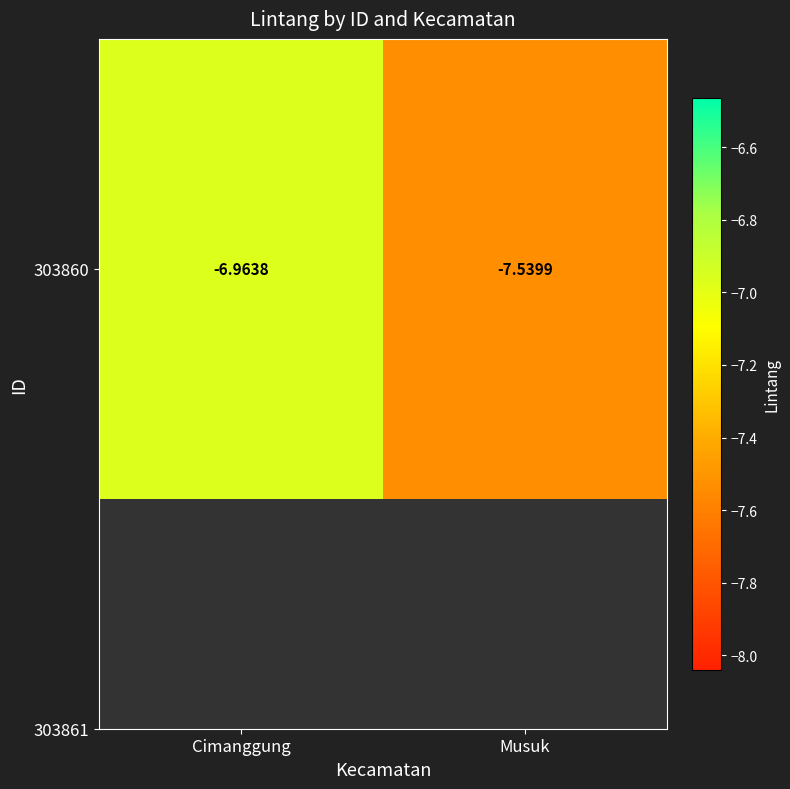

Reading right to left, what are all the values shown in this chart?

Musuk=-7.5	Cimanggung=-7.0